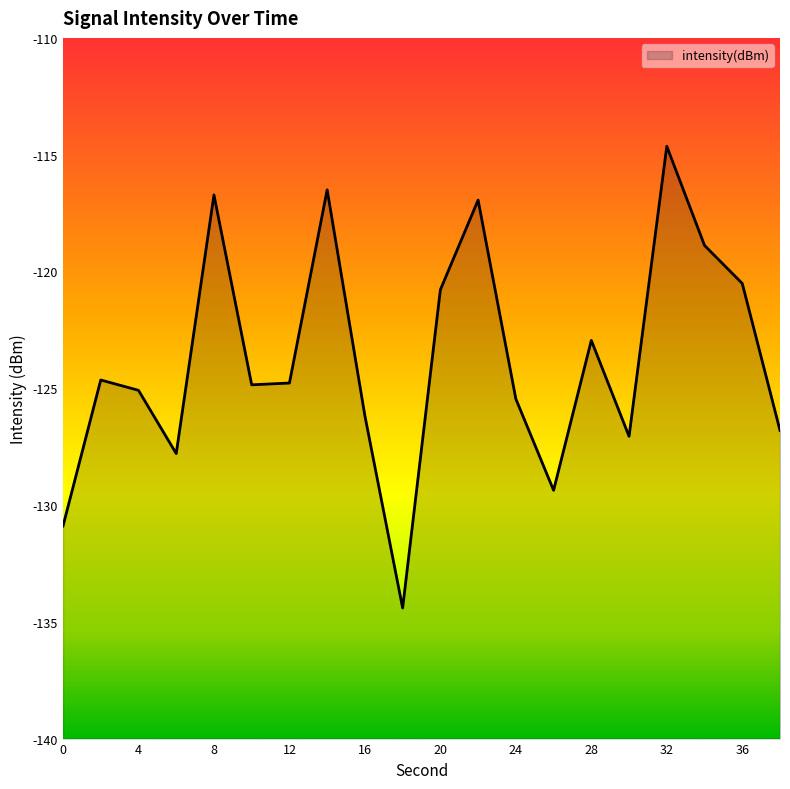

True or false: the data shows -134.4 at 18.

True